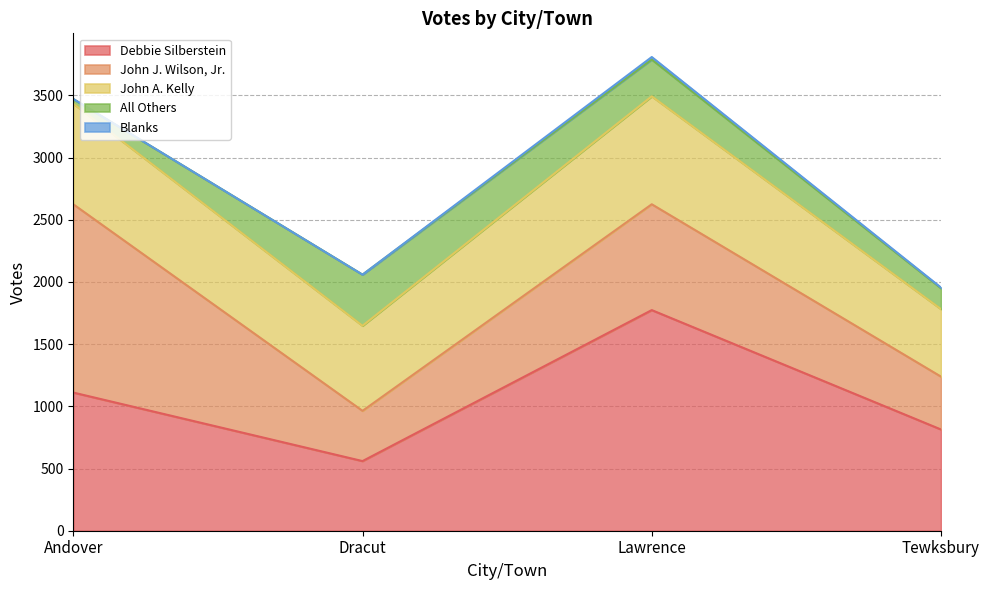

After their last crossing, which series has the higher values: Debbie Silberstein or John A. Kelly?

Debbie Silberstein